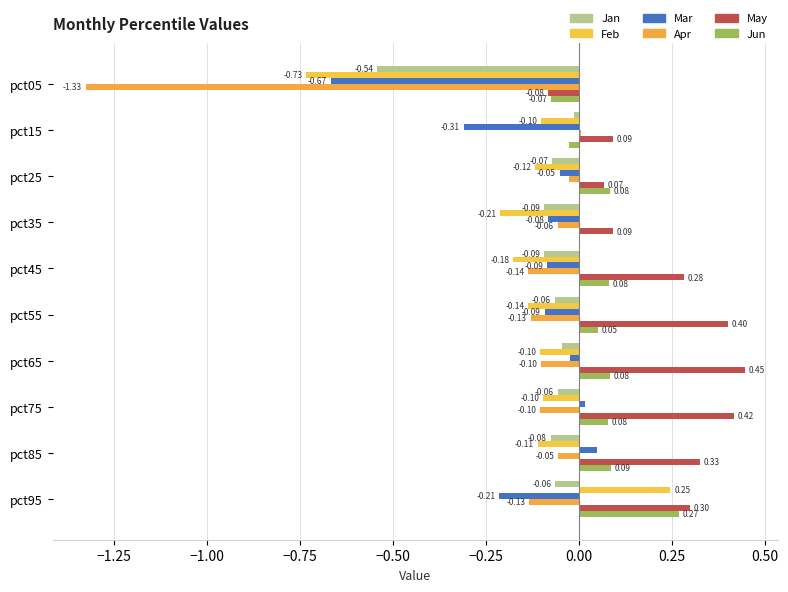

How many data points in May are above 0?

9